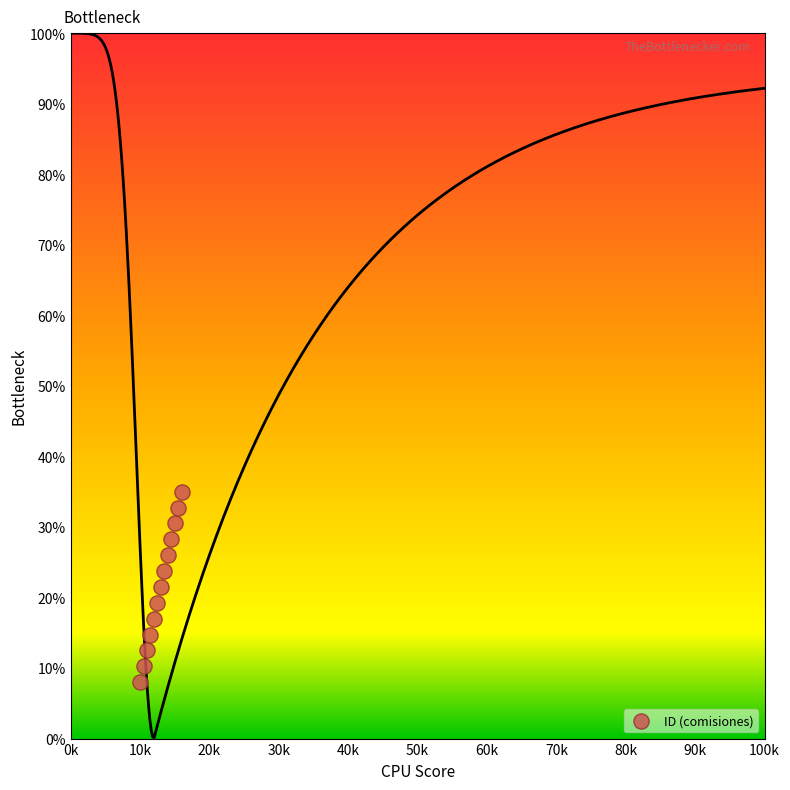

What is the range of Y values (max minus min)?

27.0